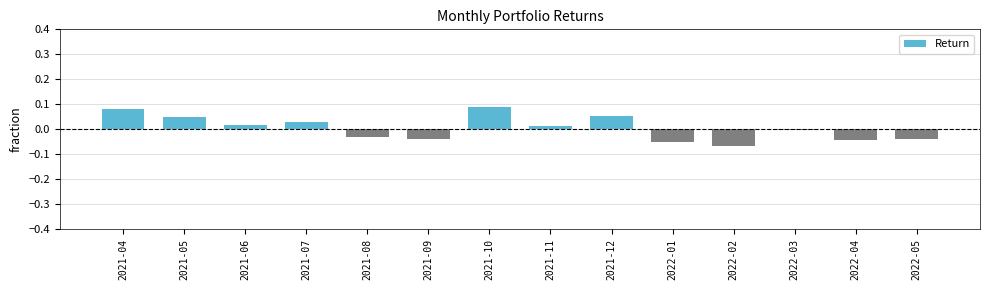

Are the bars horizontal?

No